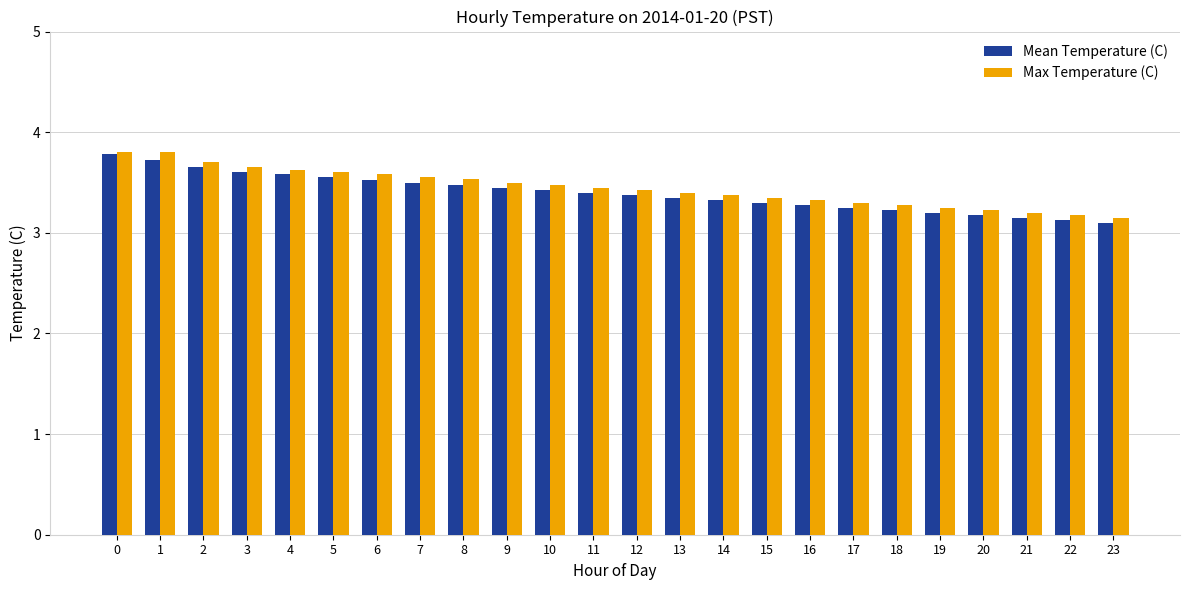

What is the sum of all Mean Temperature (C) values?

81.5